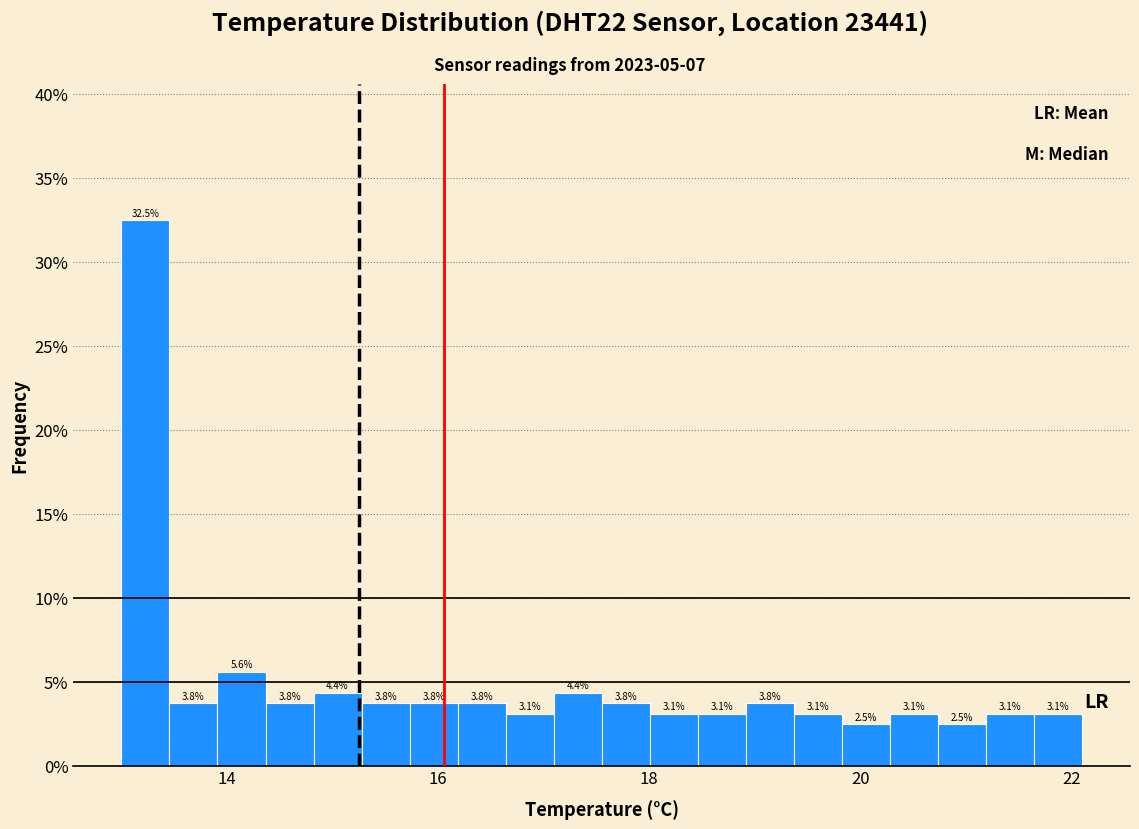

Read against the x-axis, roughly where is the centre of the tallest bar?

13.2